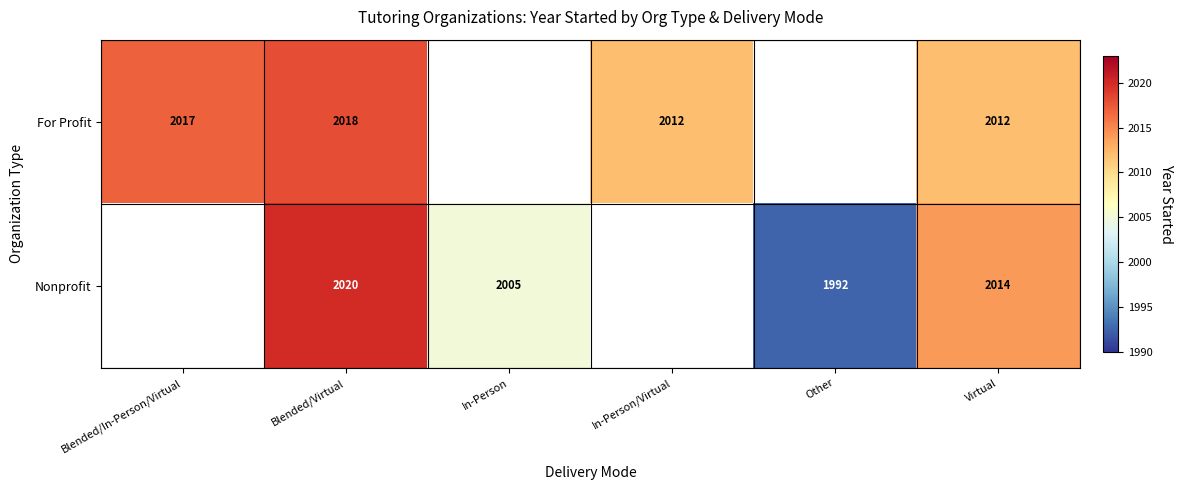

How many distinct data groups are displayed?

2